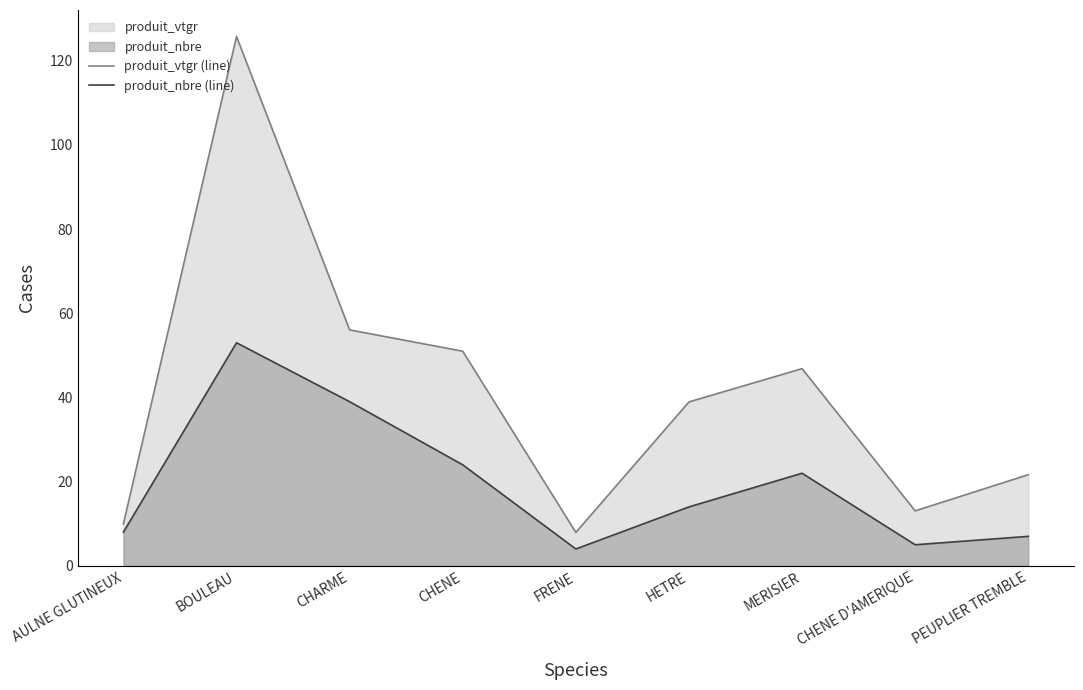

At which category does produit_vtgr (line) reach its first local peak?

BOULEAU